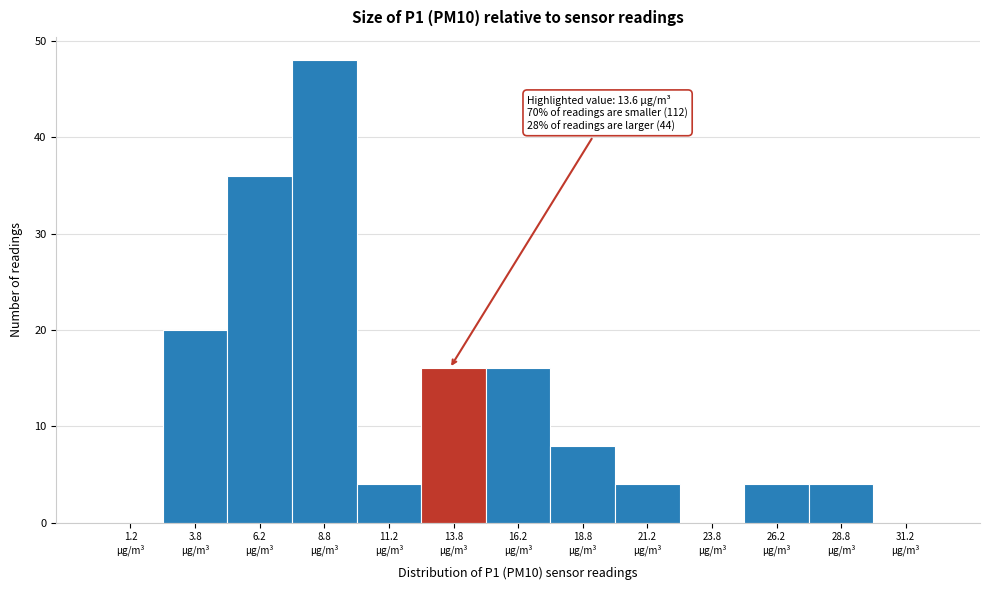

Which range on the x-axis has the tallest bar?

7.5 to 10.0